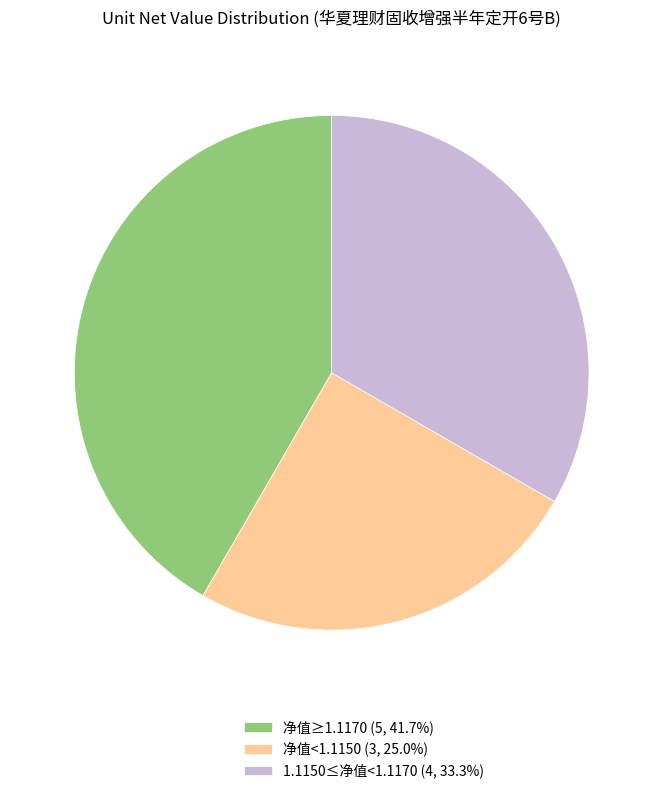

Do 1.1150≤净值<1.1170 (4, 33.3%) and 净值≥1.1170 (5, 41.7%) together represent more than half of the pie?

Yes